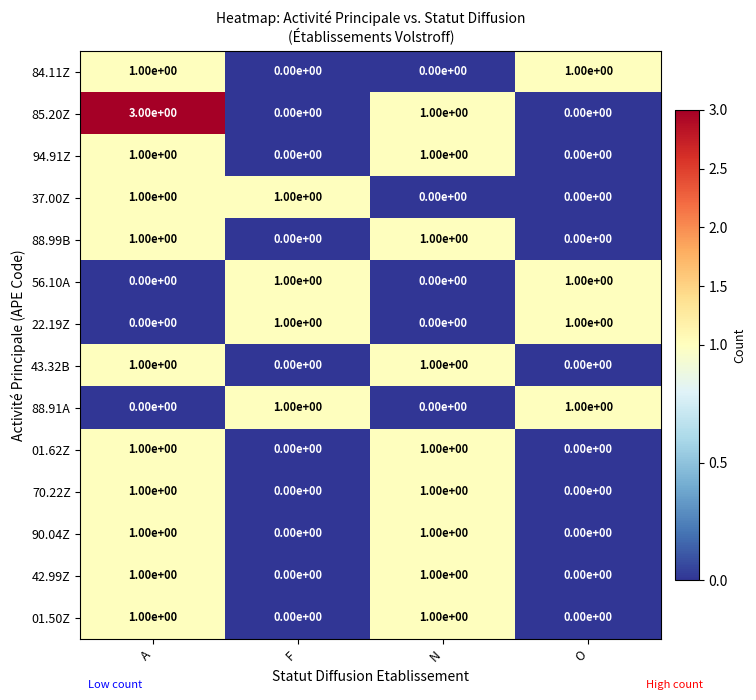

True or false: 01.62Z has a value of 1 at N.

True